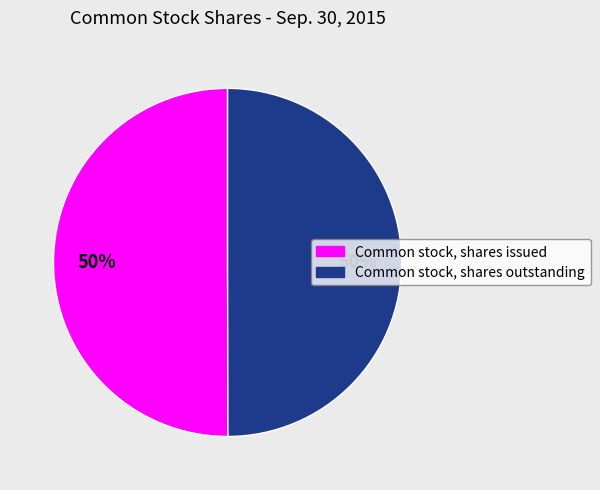

How many segments does this pie chart have?

2